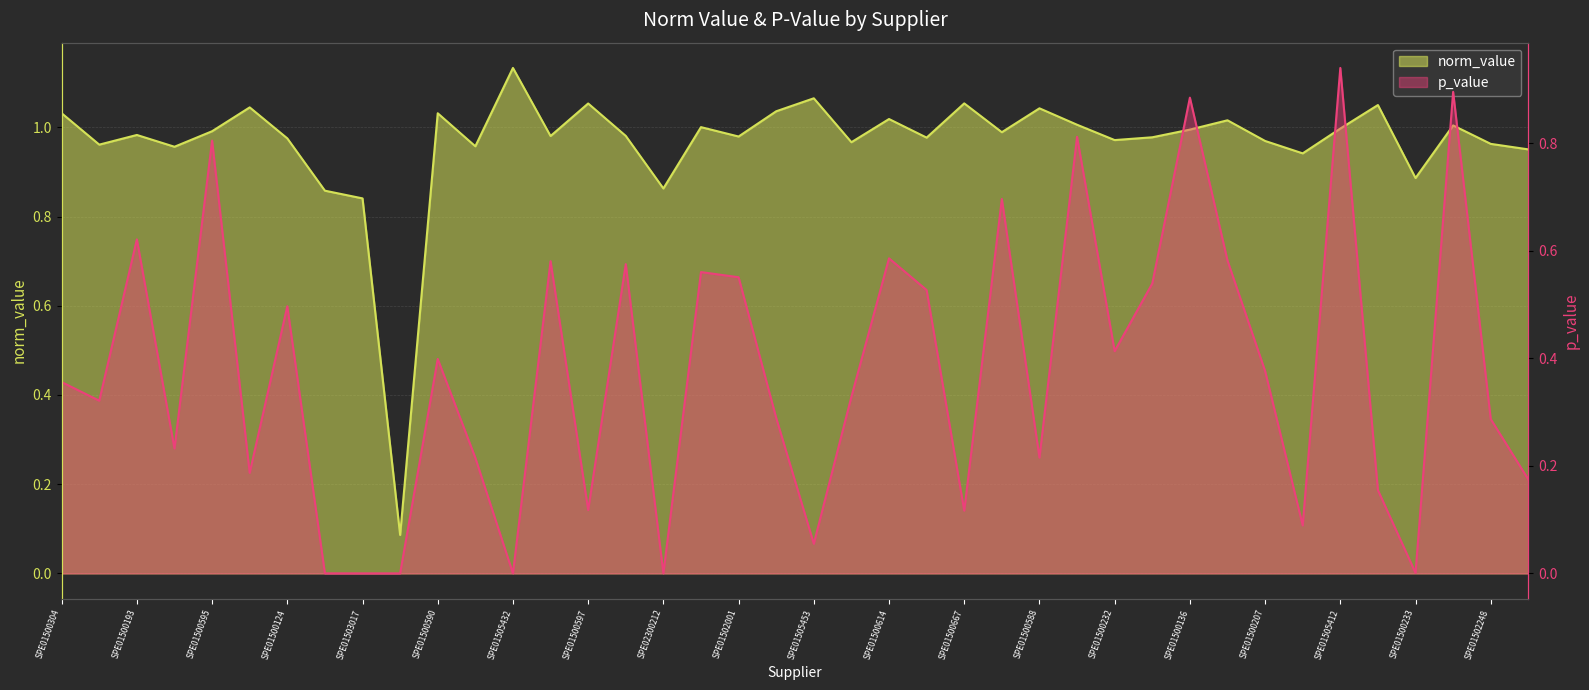

Is the value of p_value at SPE01500589 greater than the value of norm_value at SPE01502001?

No